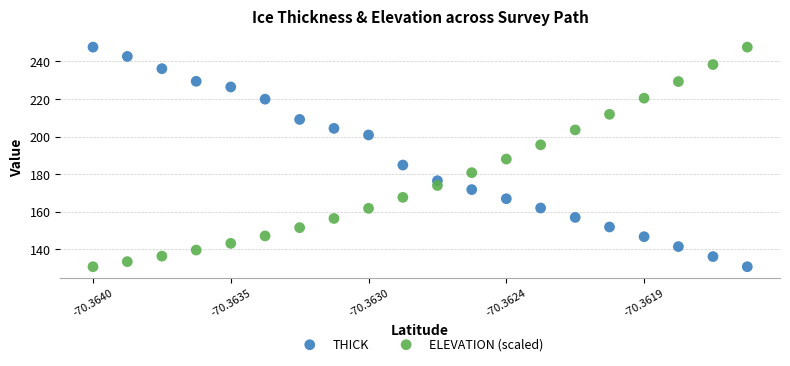

Across all data points, what is the range of Y values (max minus min)?

116.9